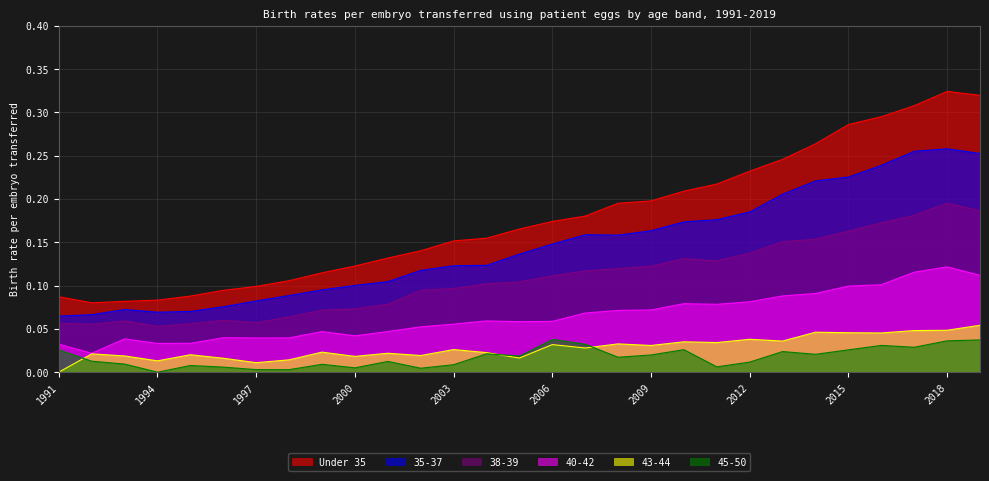

Reading left to right, extract all data points from this chart.

Under 35: 0.1	0.1	0.1	0.1	0.1	0.1	0.1	0.1	0.1	0.1	0.1	0.1	0.2	0.2	0.2	0.2	0.2	0.2	0.2	0.2	0.2	0.2	0.2	0.3	0.3	0.3	0.3	0.3	0.3
35-37: 0.1	0.1	0.1	0.1	0.1	0.1	0.1	0.1	0.1	0.1	0.1	0.1	0.1	0.1	0.1	0.1	0.2	0.2	0.2	0.2	0.2	0.2	0.2	0.2	0.2	0.2	0.3	0.3	0.3
38-39: 0.1	0.1	0.1	0.1	0.1	0.1	0.1	0.1	0.1	0.1	0.1	0.1	0.1	0.1	0.1	0.1	0.1	0.1	0.1	0.1	0.1	0.1	0.2	0.2	0.2	0.2	0.2	0.2	0.2
40-42: 0.0	0.0	0.0	0.0	0.0	0.0	0.0	0.0	0.0	0.0	0.0	0.1	0.1	0.1	0.1	0.1	0.1	0.1	0.1	0.1	0.1	0.1	0.1	0.1	0.1	0.1	0.1	0.1	0.1
43-44: 0.0	0.0	0.0	0.0	0.0	0.0	0.0	0.0	0.0	0.0	0.0	0.0	0.0	0.0	0.0	0.0	0.0	0.0	0.0	0.0	0.0	0.0	0.0	0.0	0.0	0.0	0.0	0.0	0.1
45-50: 0.0	0.0	0.0	0.0	0.0	0.0	0.0	0.0	0.0	0.0	0.0	0.0	0.0	0.0	0.0	0.0	0.0	0.0	0.0	0.0	0.0	0.0	0.0	0.0	0.0	0.0	0.0	0.0	0.0